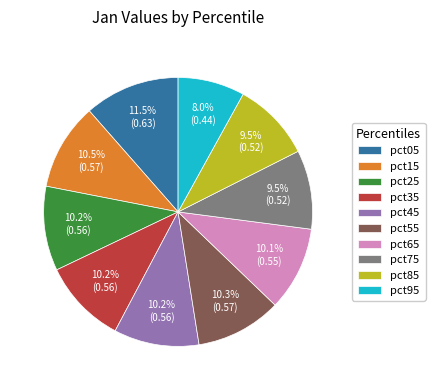

To the nearest percent, what is the average slice percentage?

10%